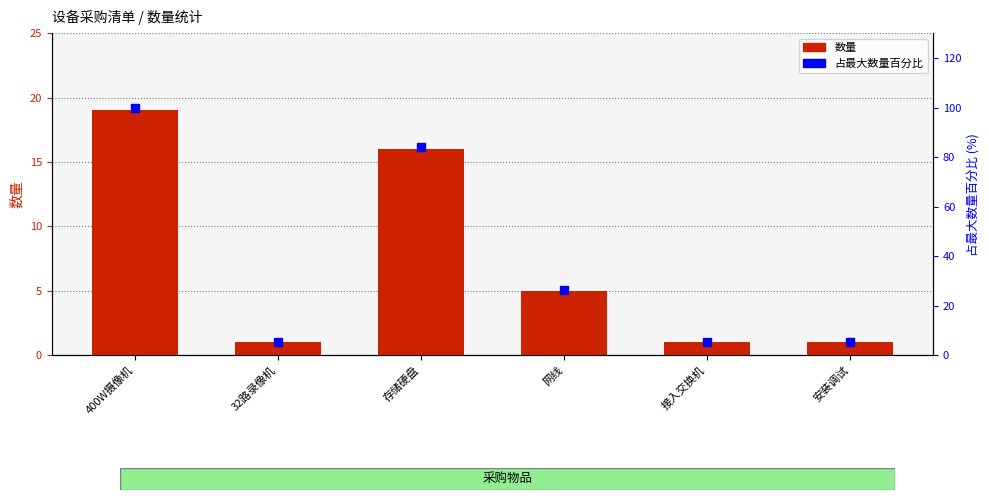

At which category is the sum across all series the highest?

400W摄像机